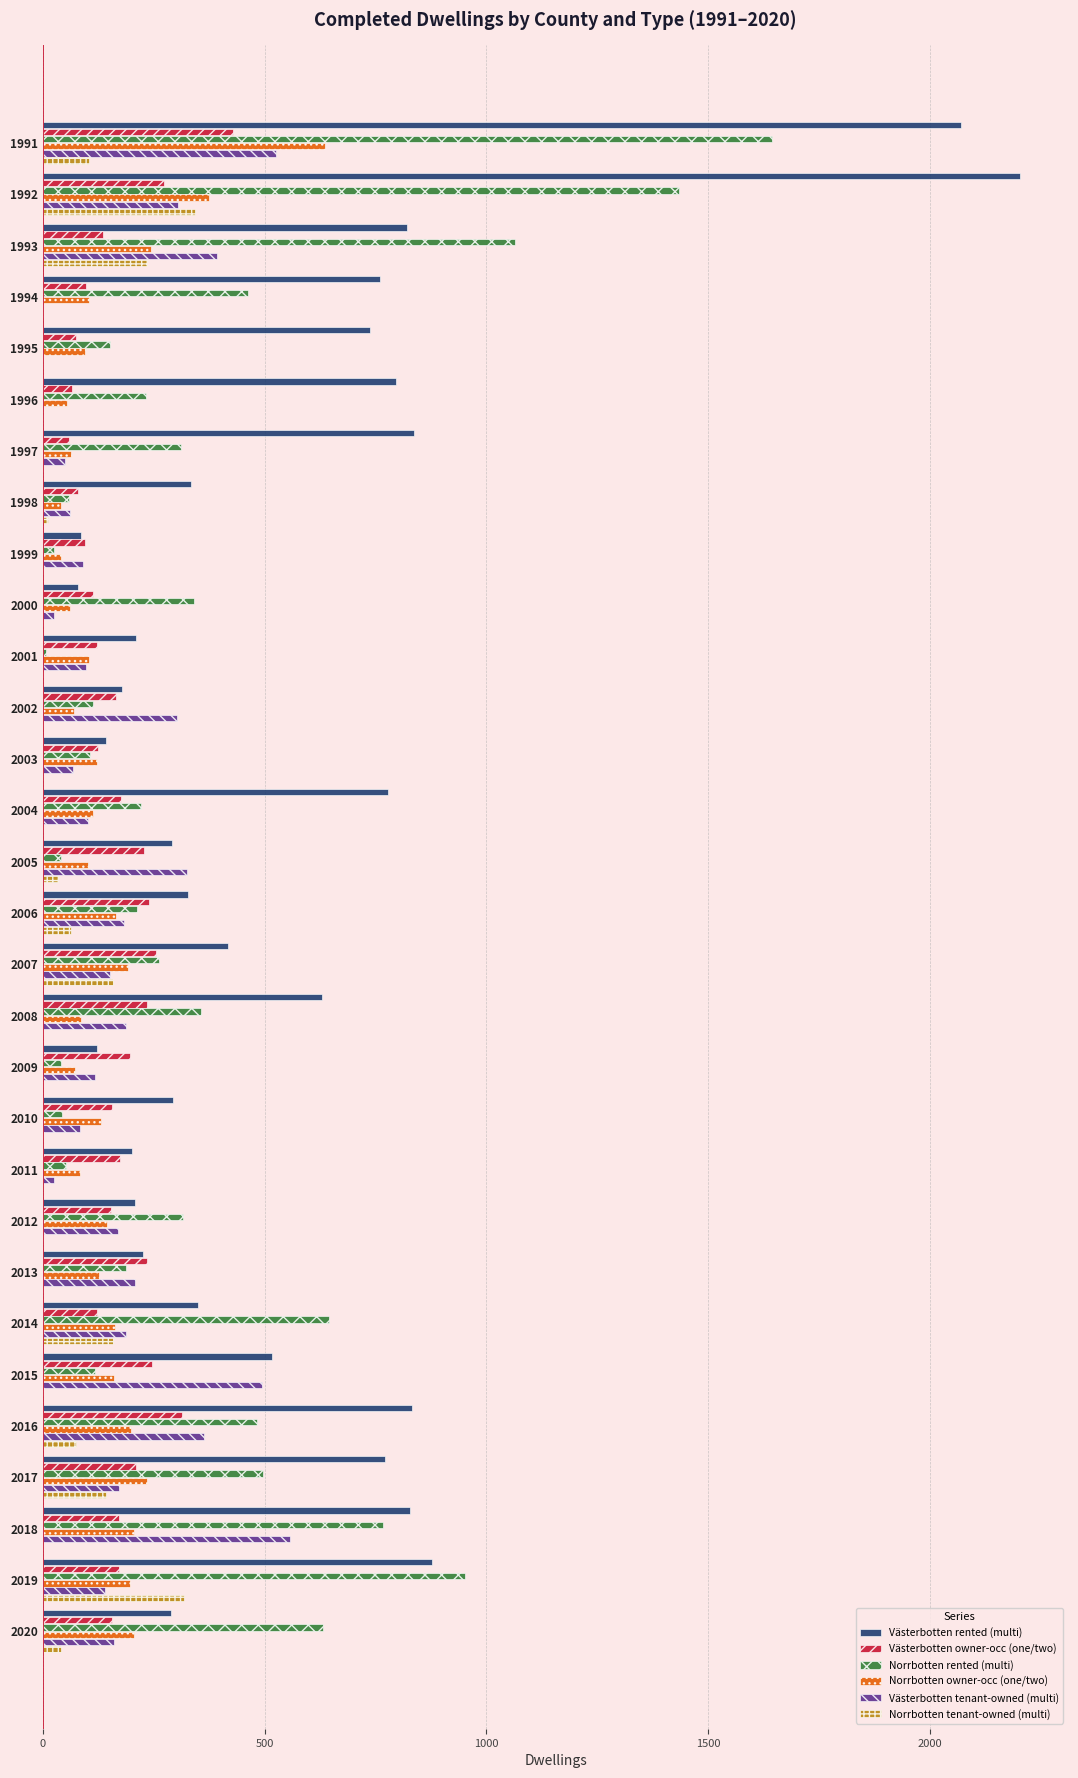

Is the value of Västerbotten owner-occ (one/two) at 2018 greater than the value of Västerbotten tenant-owned (multi) at 2000?

Yes